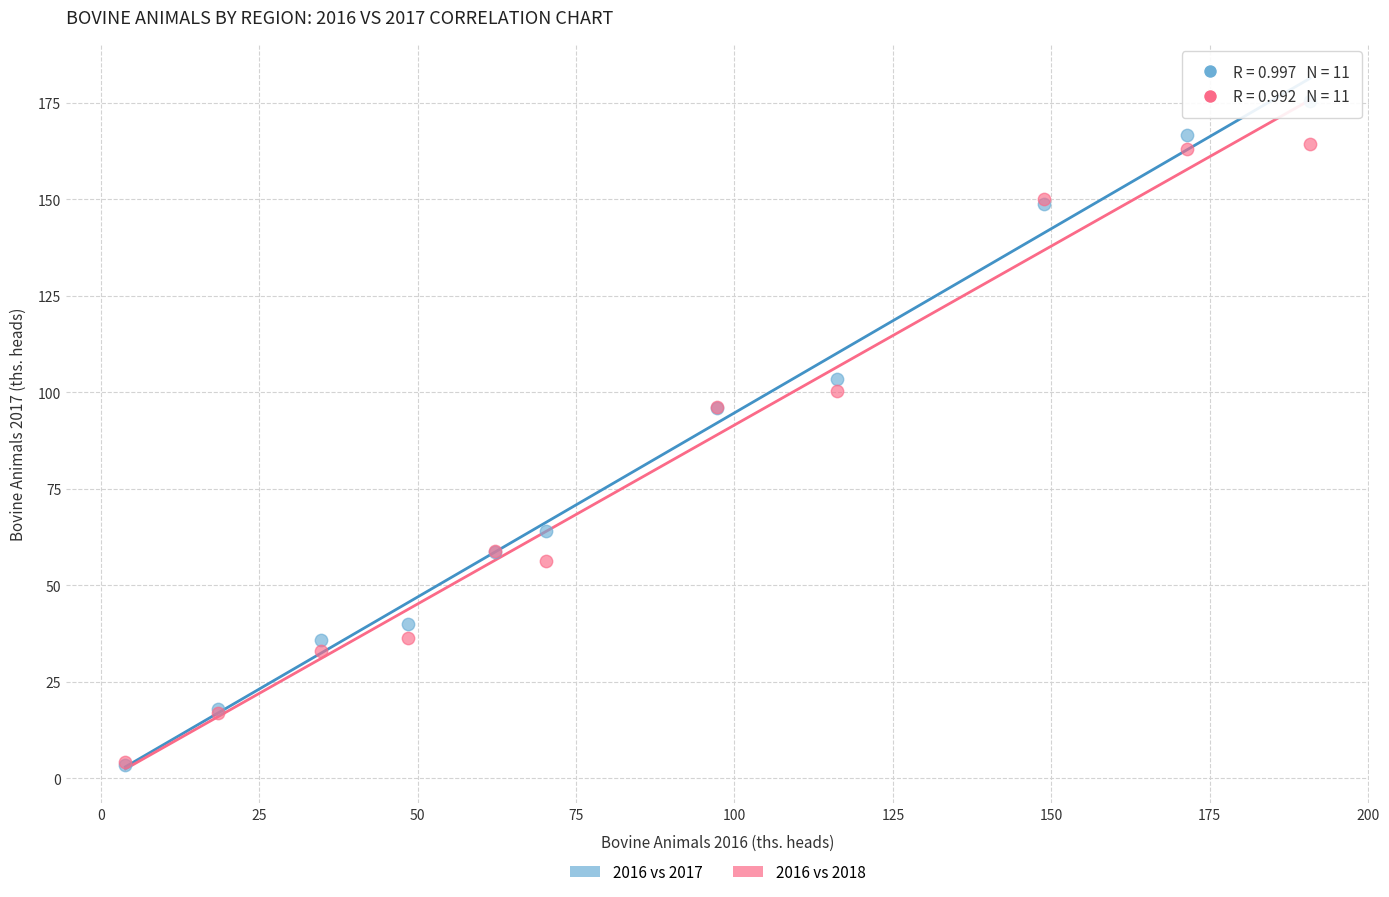

Which series has the largest Y range (max minus min)?

2016 vs 2017